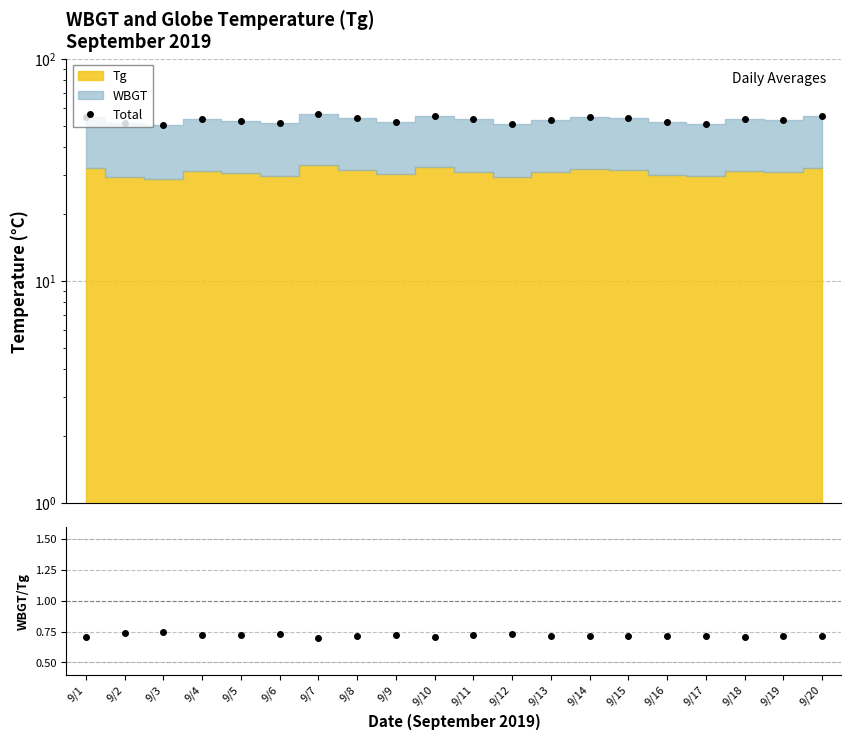

What is the change in value from 9/1 to 9/5?

-2.3